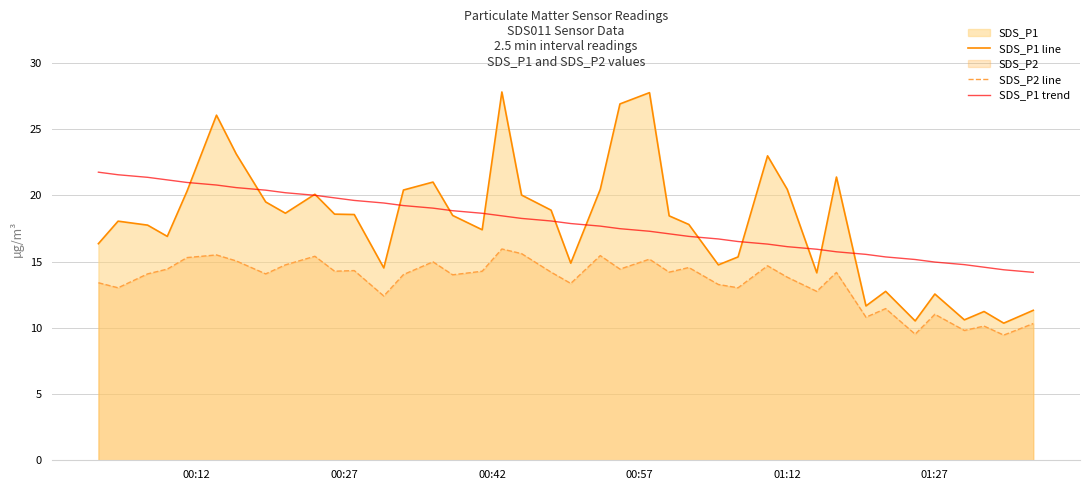

Which series has the widest spread of values?

SDS_P1 line